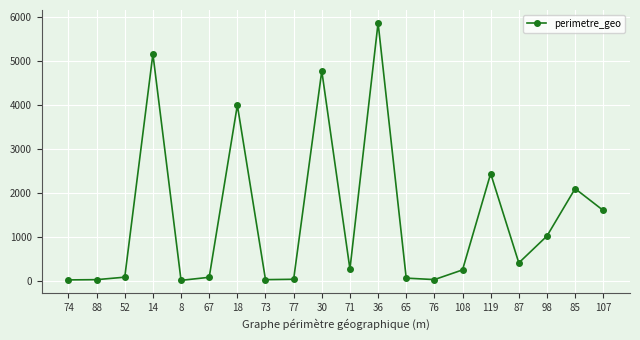

True or false: there are more than 0 points higher than both neighbors.

True